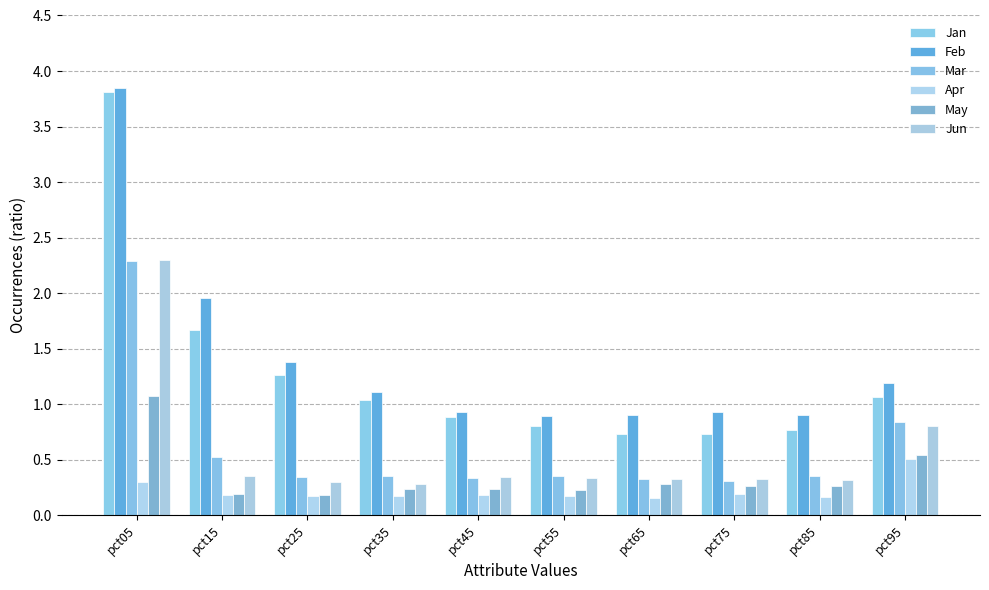

Read the Apr value at pct35.

0.2